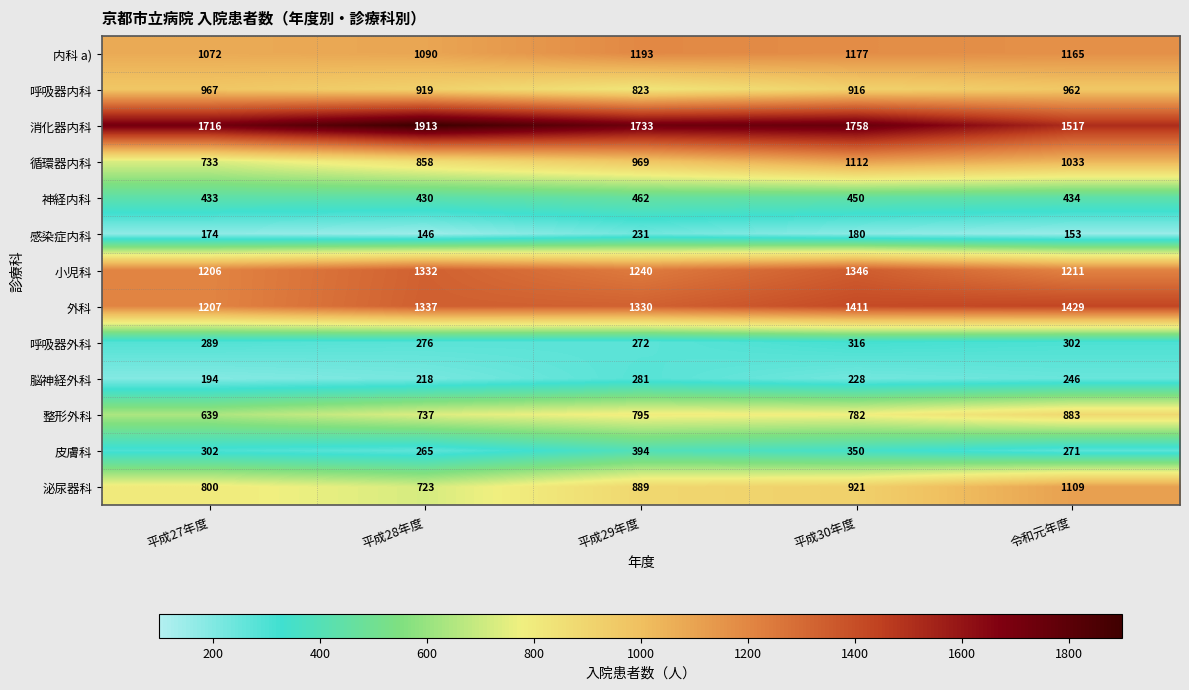

What is the spread (max minus min) of values at 平成29年度?

1502